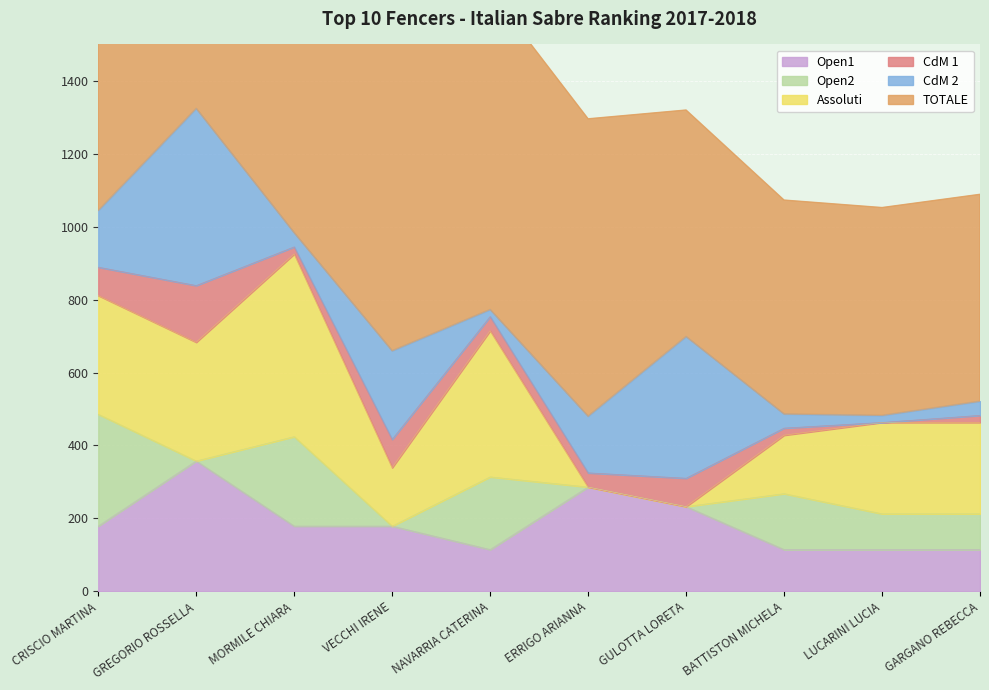

The value of Open1 at GULOTTA LORETA is 80.3. True or false?

False